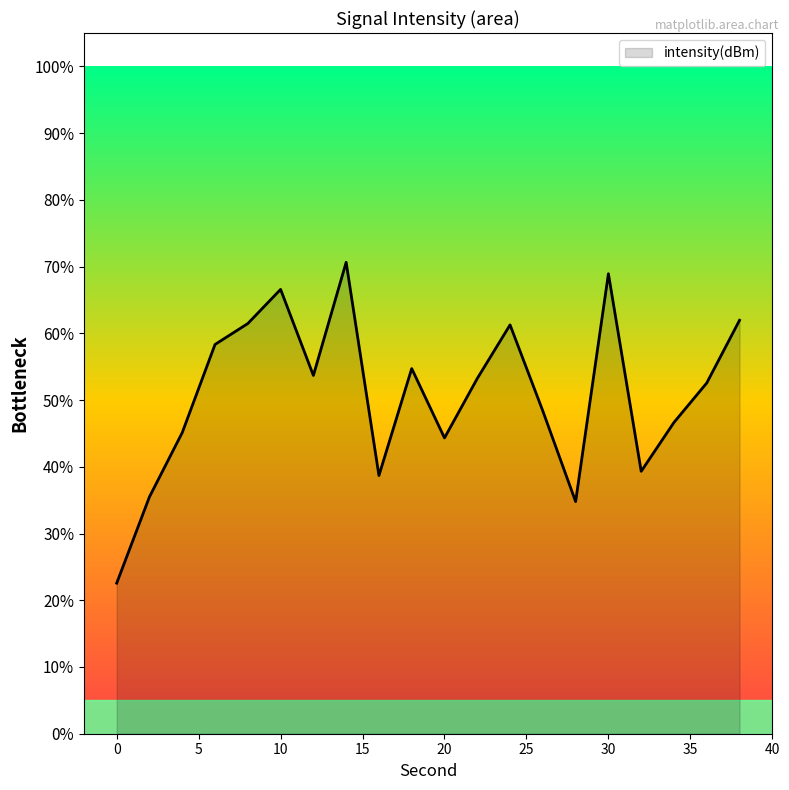

What is the difference between the maximum and minimum values?

48.1